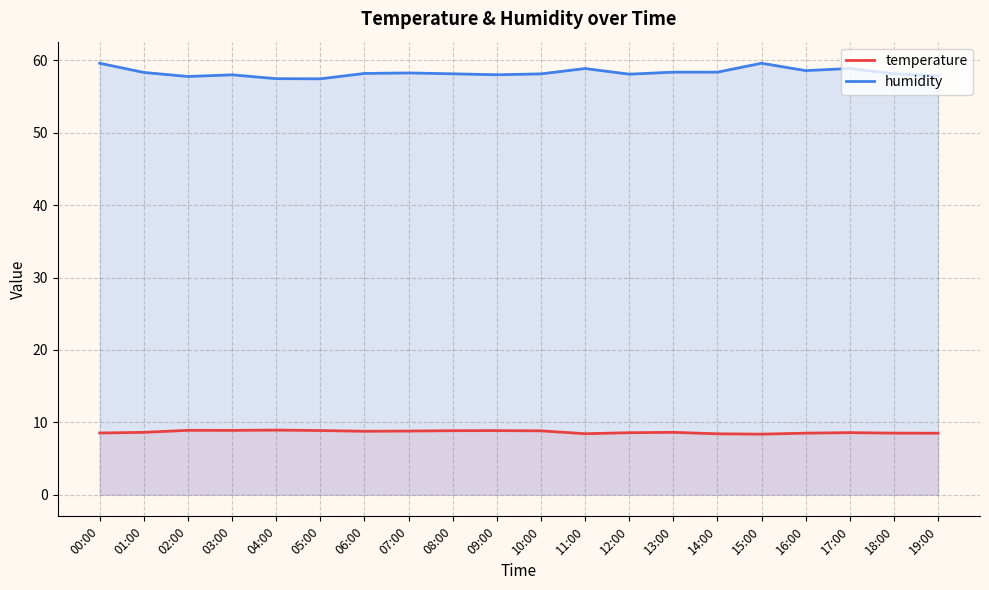

What is the approximate value of temperature at 17:00?

8.6